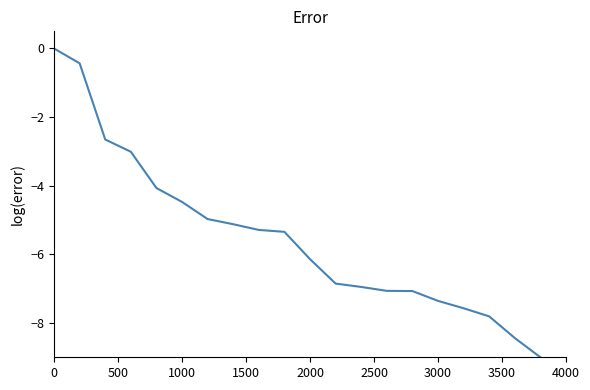

What is the minimum value shown in the chart?

-9.0